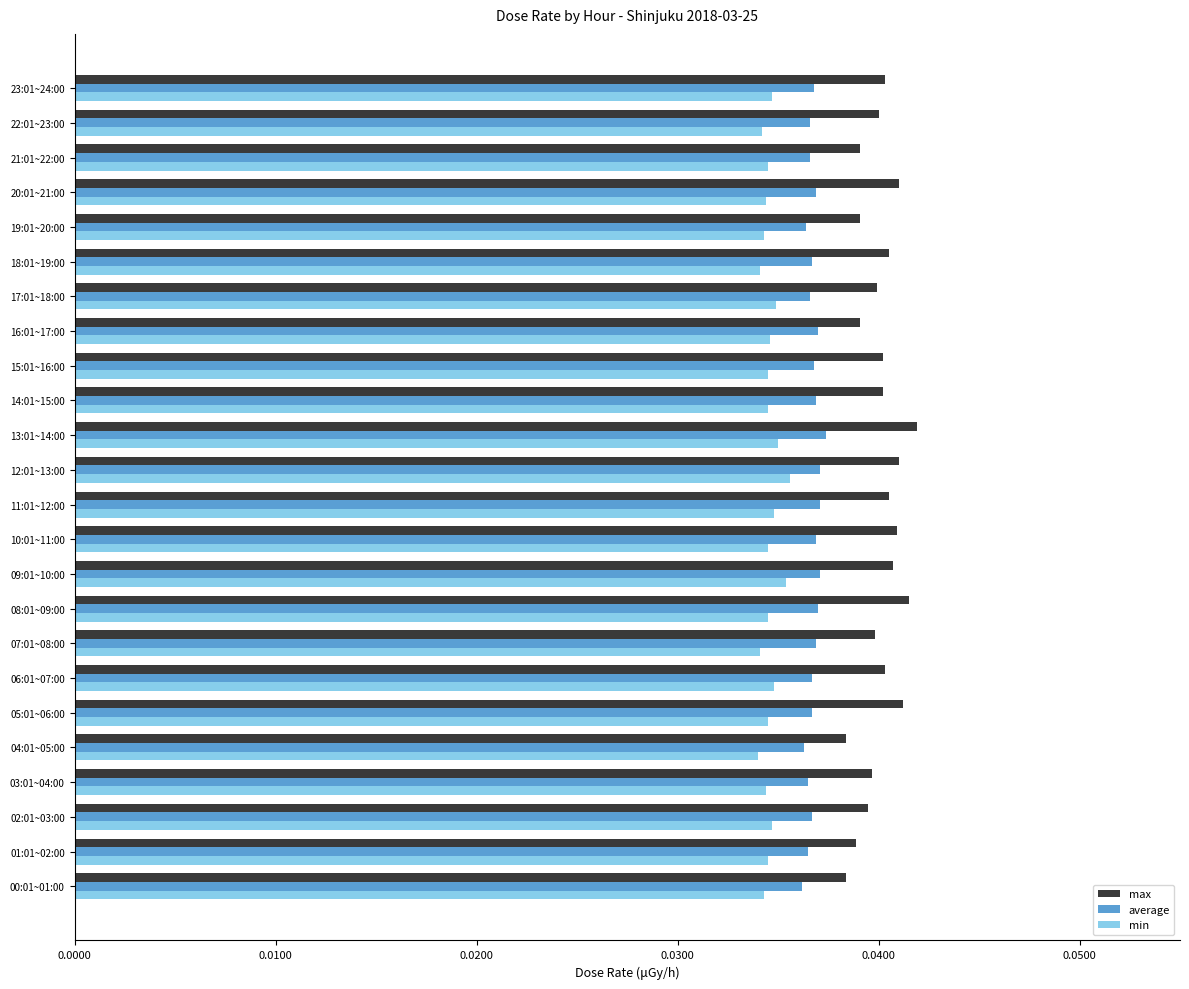

Rank the series by their maximum value, from lowest to highest.

min, average, max